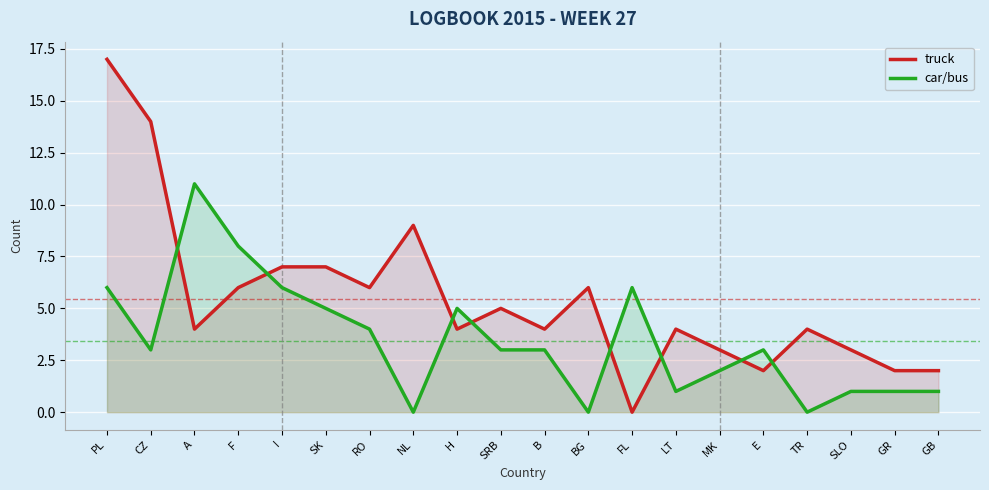

Which category has the highest value across all series?

PL